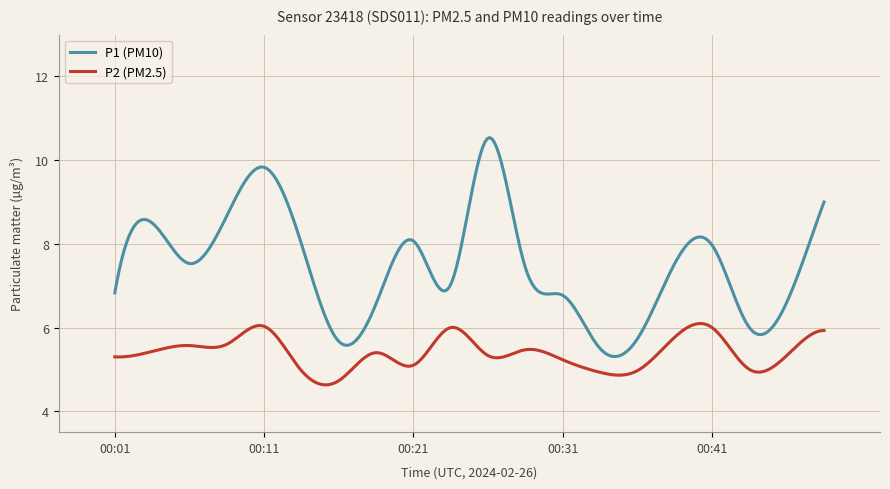

Does the chart have visible grid lines?

Yes